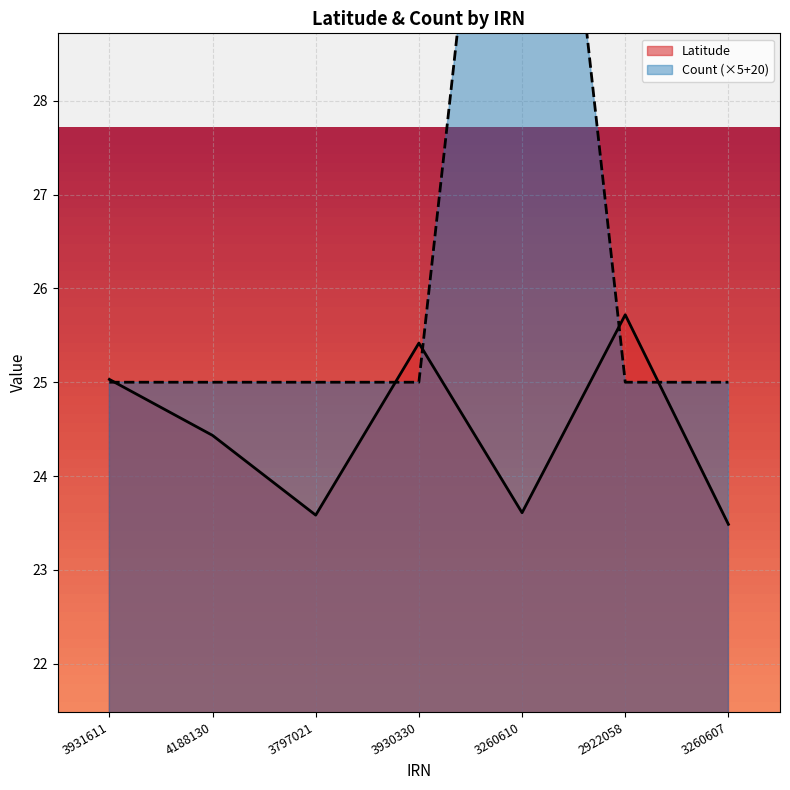

At which label does Latitude reach its peak?

2922058